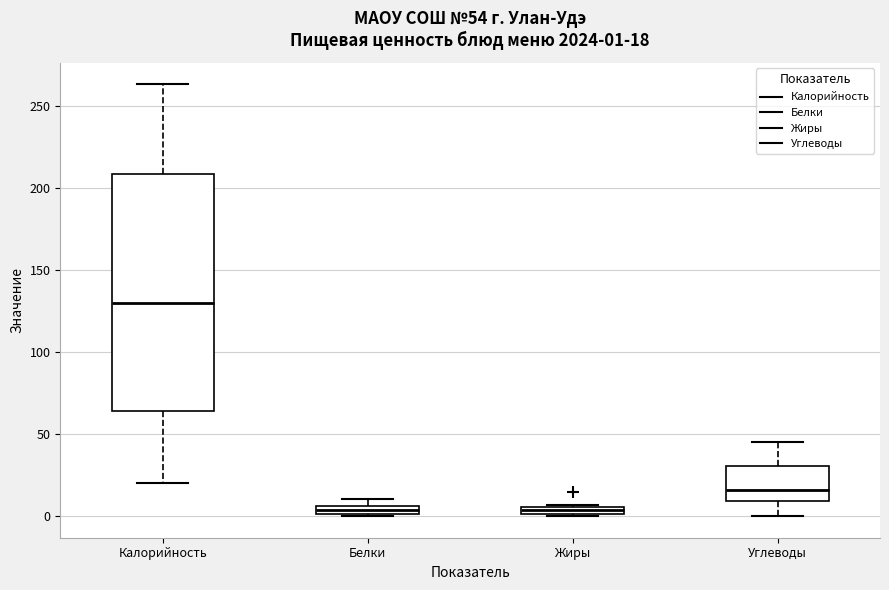

Comparing the boxes themselves (not the whiskers), which one is the tallest?

Калорийность